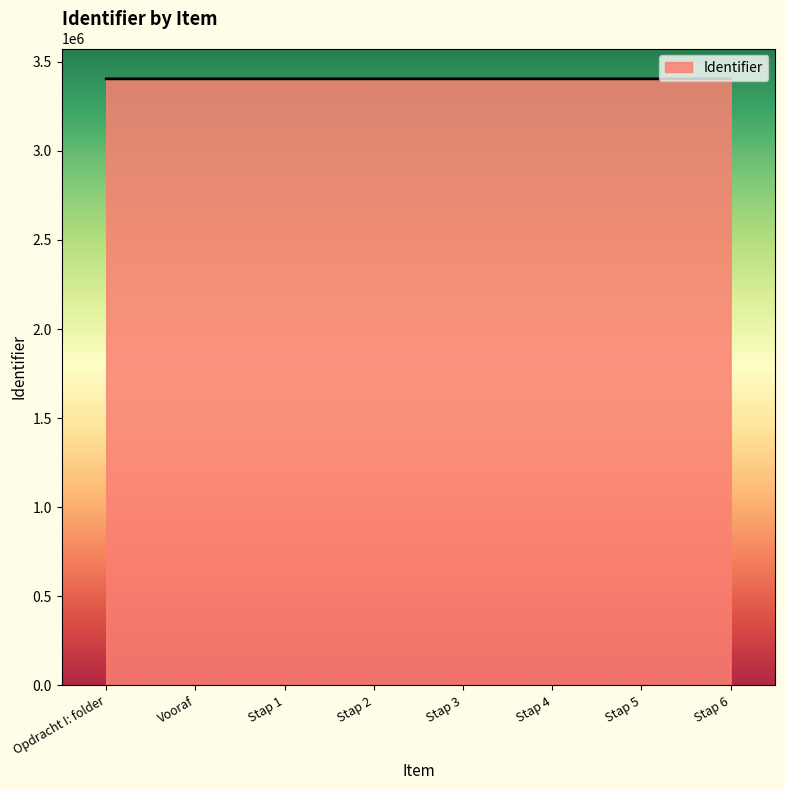

How many values are between 3404705 and 3404713?

5